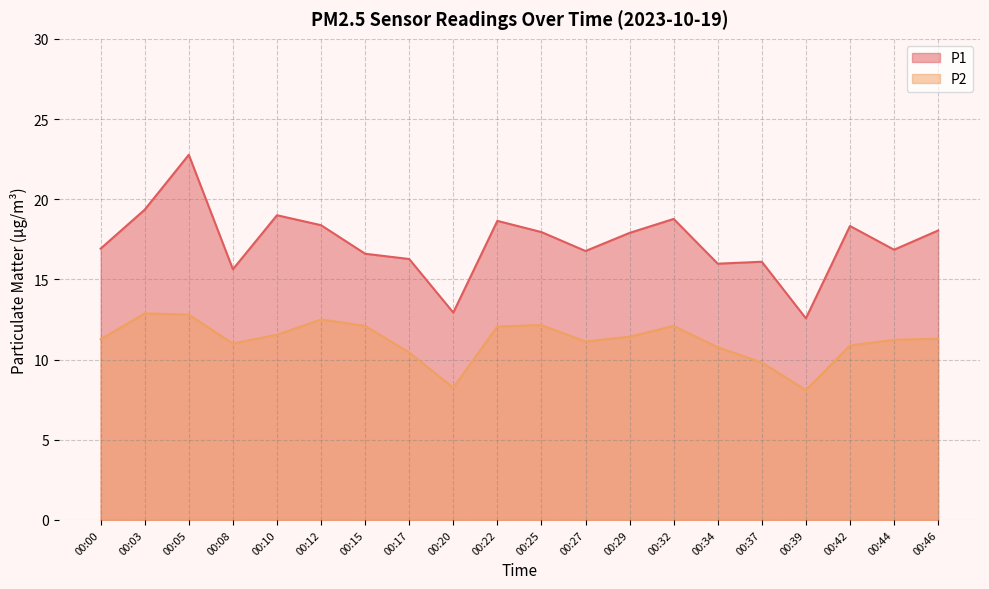

How many lines are shown in the chart?

2